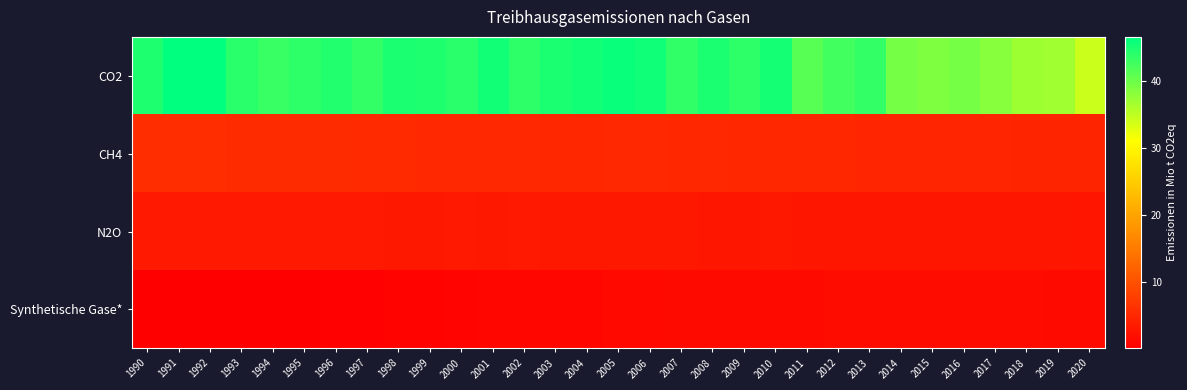

At how many categories does at least one series exceed 3?

31